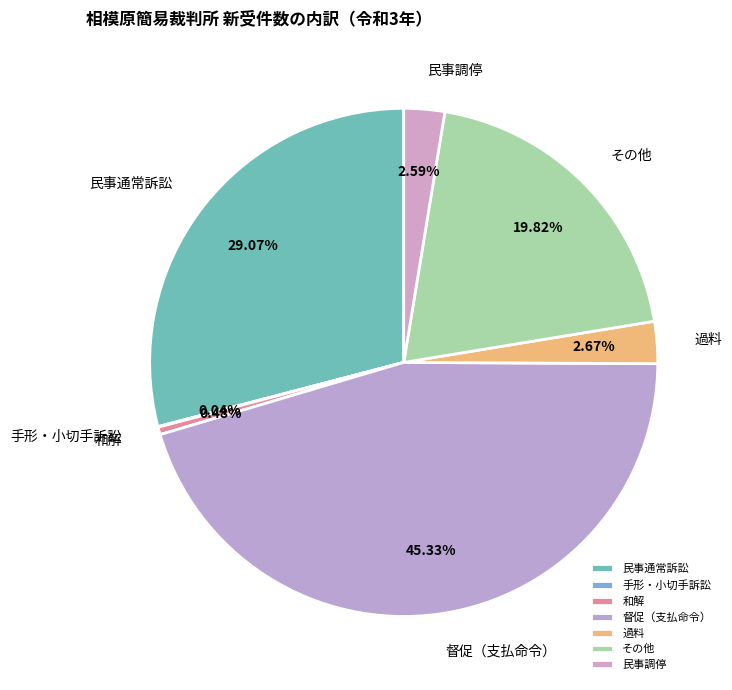

What is the largest slice in the pie chart?

督促（支払命令）